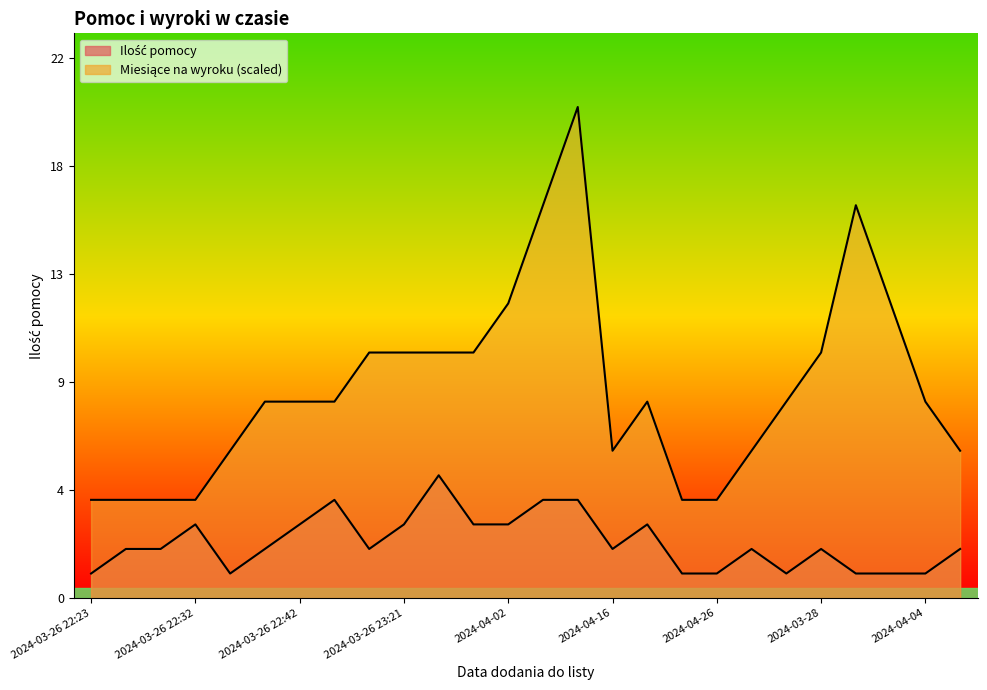

What is the label of the 12th point from the left?

2024-03-26 23:22